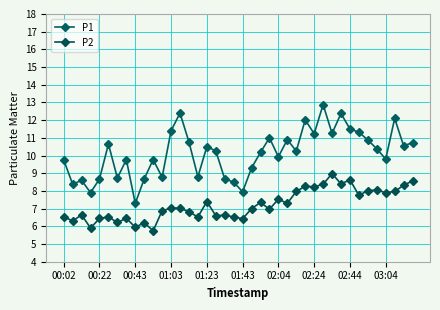

Count the number of categories in the chart.

40